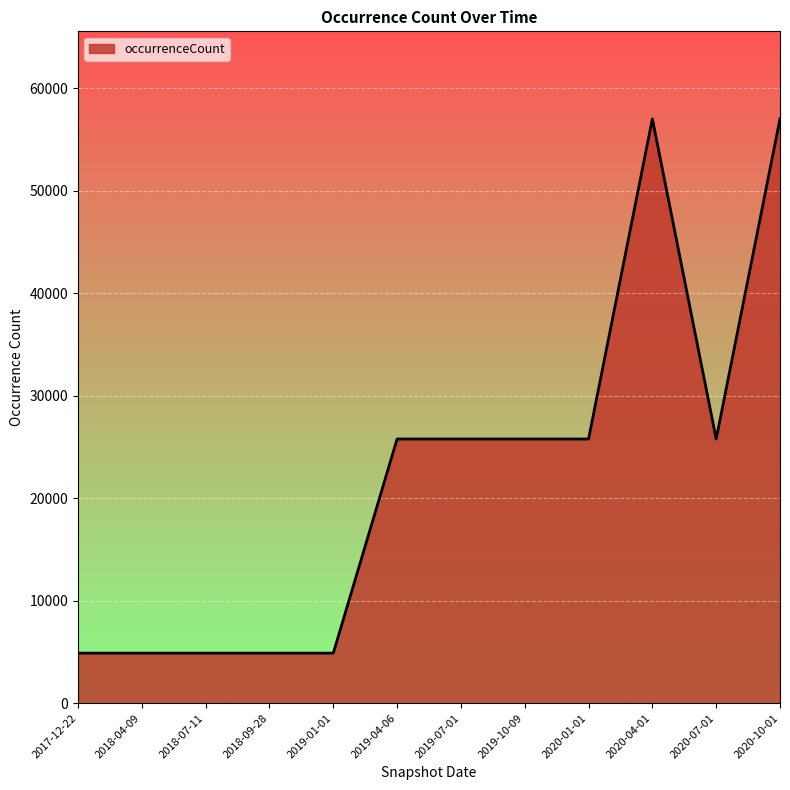

How many lines are shown in the chart?

1